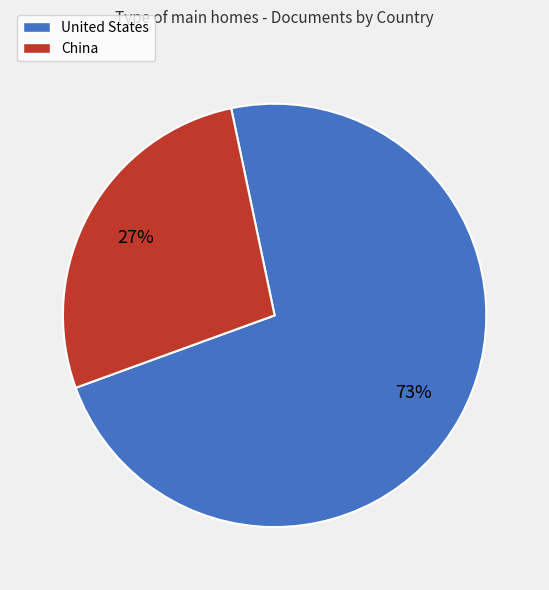

True or false: United States accounts for 58% of the total.

False